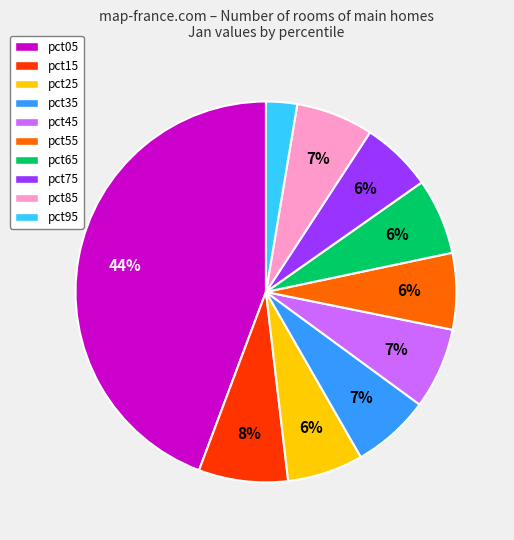

Is it true that pct85 is 7% of the pie?

True